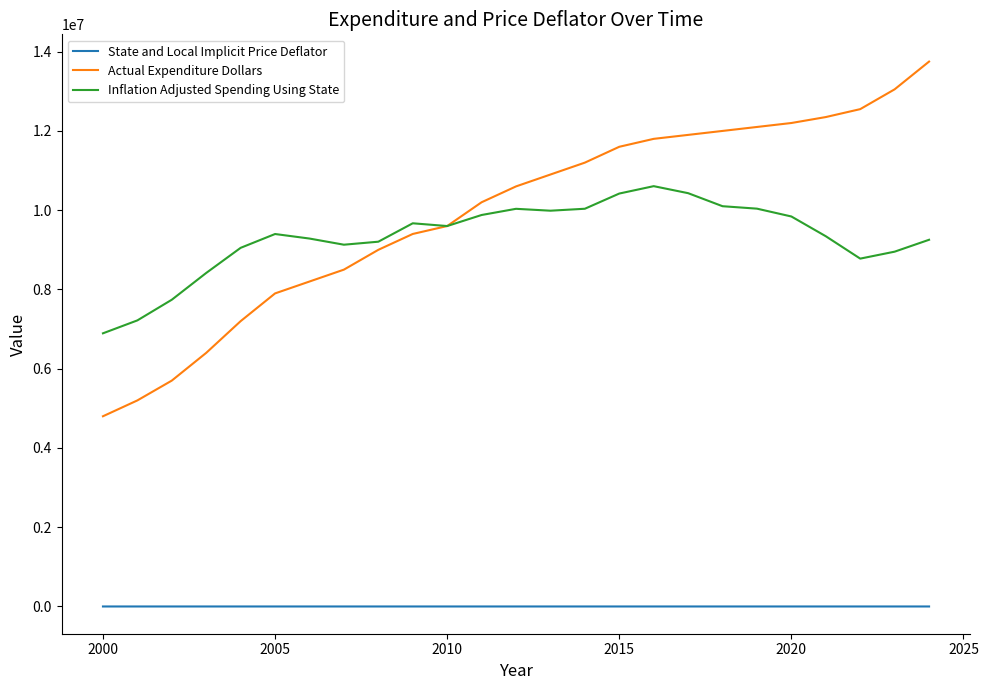

Does the chart have visible grid lines?

No